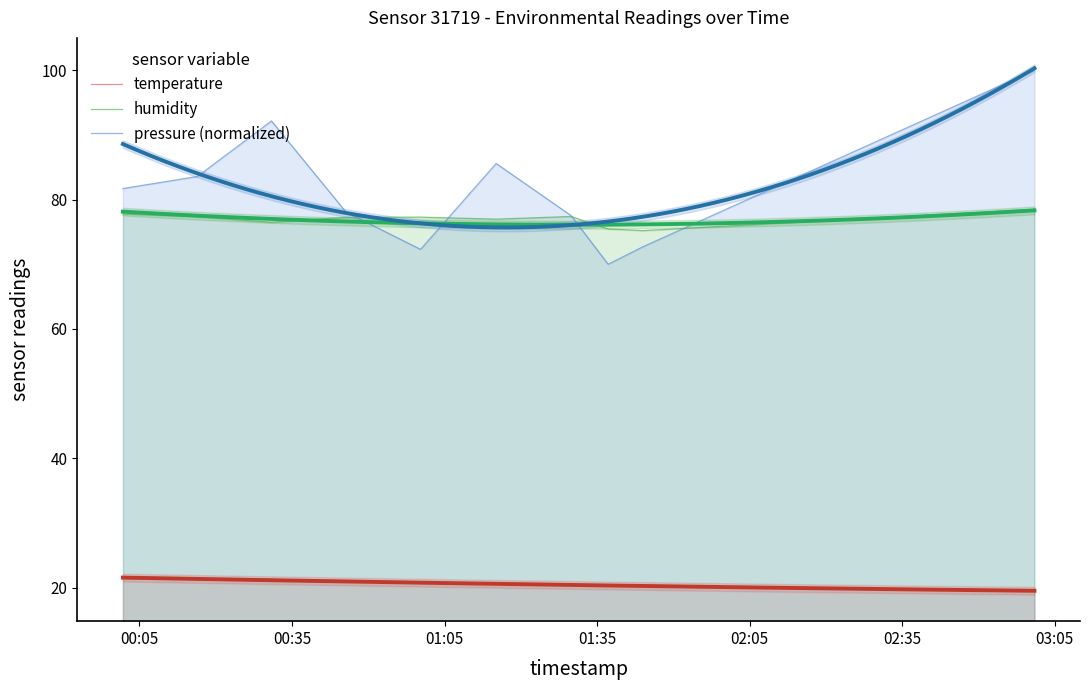

True or false: temperature and pressure (normalized) cross at least once.

False